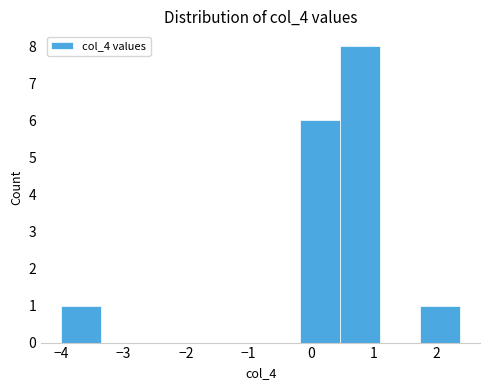

Reading left to right, list every bar in this chart as the range it spans on the x-axis followed by its height. Neither the bar edges nor the heights are printed on the chart, so give them approximately, as read against the axes.

-4.0 to -3.4: 1
-3.4 to -2.7: 0
-2.7 to -2.1: 0
-2.1 to -1.4: 0
-1.4 to -0.8: 0
-0.8 to -0.2: 0
-0.2 to 0.5: 6
0.5 to 1.1: 8
1.1 to 1.7: 0
1.7 to 2.4: 1